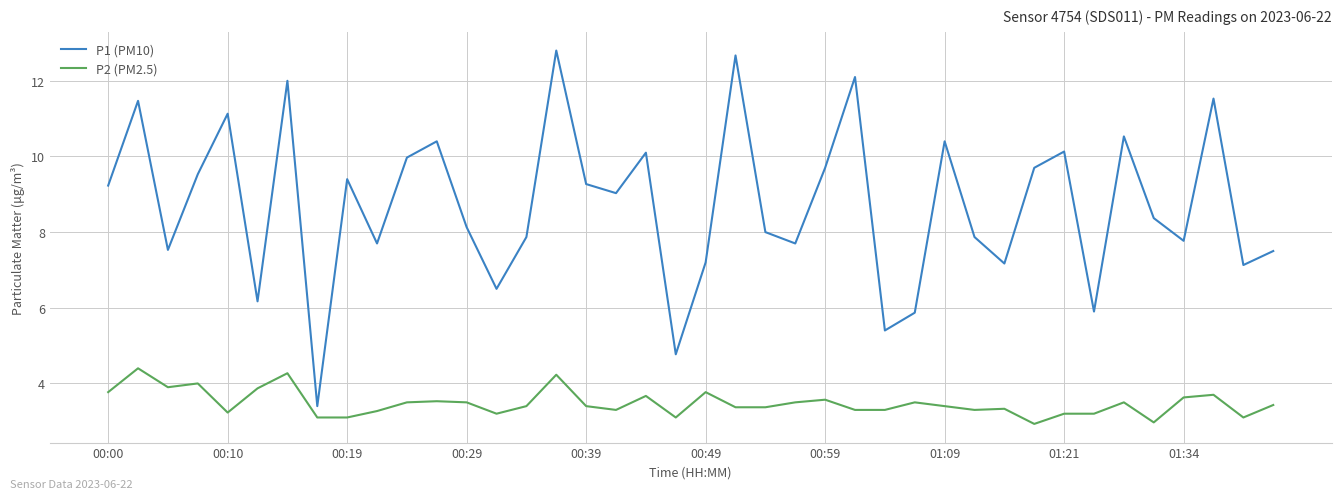

What are all the series names shown in the legend?

P1 (PM10), P2 (PM2.5)